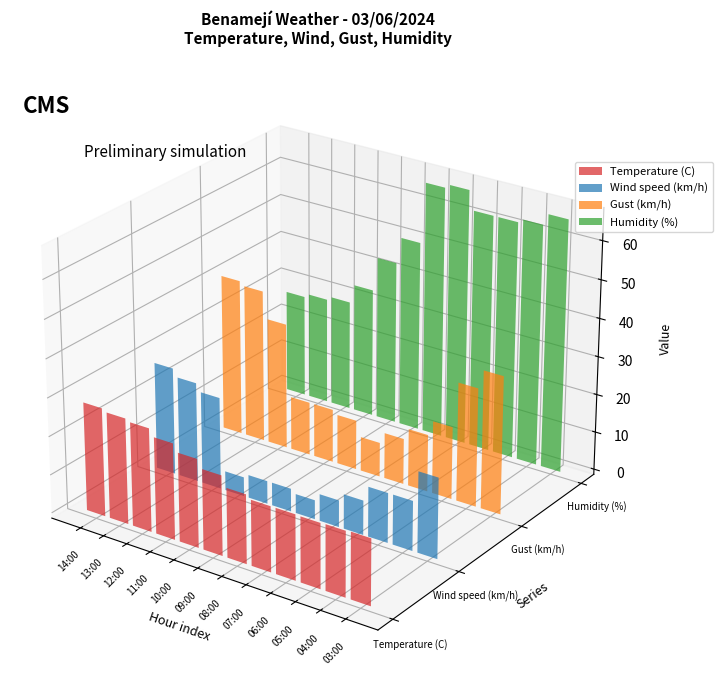

At which category is the sum across all series the highest?

03:00